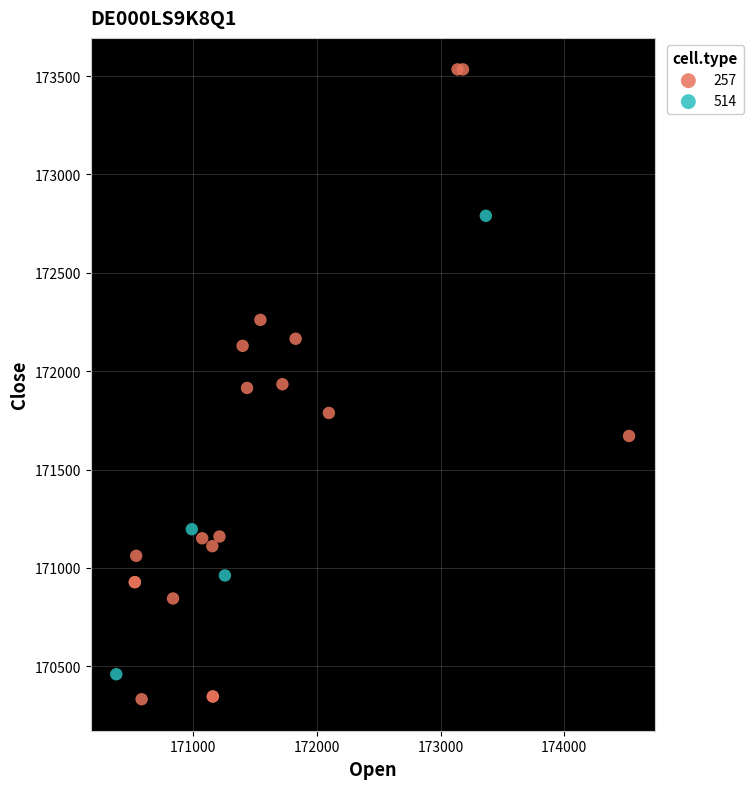

Which series has the widest spread of Y values?

257